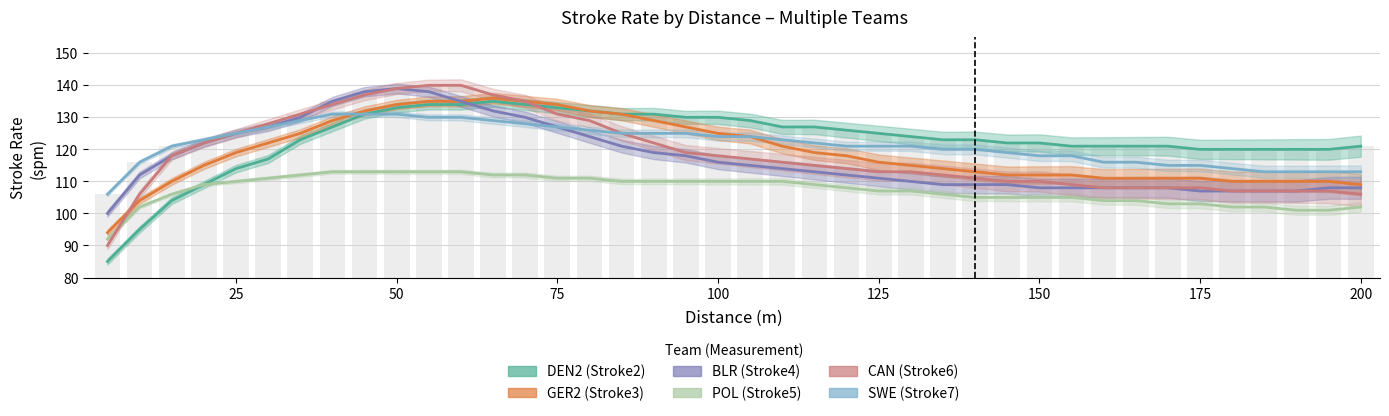

Reading left to right, what are all the values shown in this chart?

DEN2 (Stroke2): 5=85	10=95	15=104	20=109	25=114	30=117	35=123	40=127	45=131	50=133	55=134	60=134	65=135	70=134	75=133	80=132	85=131	90=131	95=130	100=130	105=129	110=127	115=127	120=126	125=125	130=124	135=123	140=123	145=122	150=122	155=121	160=121	165=121	170=121	175=120	180=120	185=120	190=120	195=120	200=121
GER2 (Stroke3): 5=94	10=104	15=110	20=115	25=119	30=122	35=125	40=129	45=132	50=134	55=135	60=135	65=136	70=135	75=134	80=132	85=131	90=129	95=127	100=125	105=124	110=121	115=119	120=118	125=116	130=115	135=114	140=113	145=112	150=112	155=112	160=111	165=111	170=111	175=111	180=110	185=110	190=110	195=110	200=109
BLR (Stroke4): 5=100	10=112	15=118	20=122	25=125	30=127	35=130	40=135	45=138	50=139	55=138	60=135	65=132	70=130	75=127	80=124	85=121	90=119	95=118	100=116	105=115	110=114	115=113	120=112	125=111	130=110	135=109	140=109	145=109	150=108	155=108	160=108	165=108	170=108	175=107	180=107	185=107	190=107	195=108	200=108
POL (Stroke5): 5=92	10=102	15=106	20=109	25=110	30=111	35=112	40=113	45=113	50=113	55=113	60=113	65=112	70=112	75=111	80=111	85=110	90=110	95=110	100=110	105=110	110=110	115=109	120=108	125=107	130=107	135=106	140=105	145=105	150=105	155=105	160=104	165=104	170=103	175=103	180=102	185=102	190=101	195=101	200=102
CAN (Stroke6): 5=90	10=106	15=118	20=122	25=125	30=128	35=131	40=134	45=137	50=139	55=140	60=140	65=137	70=135	75=131	80=129	85=125	90=122	95=119	100=118	105=117	110=116	115=115	120=114	125=113	130=113	135=112	140=111	145=110	150=110	155=109	160=108	165=108	170=108	175=108	180=107	185=107	190=107	195=107	200=106
SWE (Stroke7): 5=106	10=116	15=121	20=123	25=125	30=127	35=129	40=131	45=131	50=131	55=130	60=130	65=129	70=128	75=127	80=126	85=125	90=125	95=125	100=124	105=124	110=123	115=122	120=121	125=121	130=121	135=120	140=120	145=119	150=118	155=118	160=116	165=116	170=115	175=115	180=114	185=113	190=113	195=113	200=113